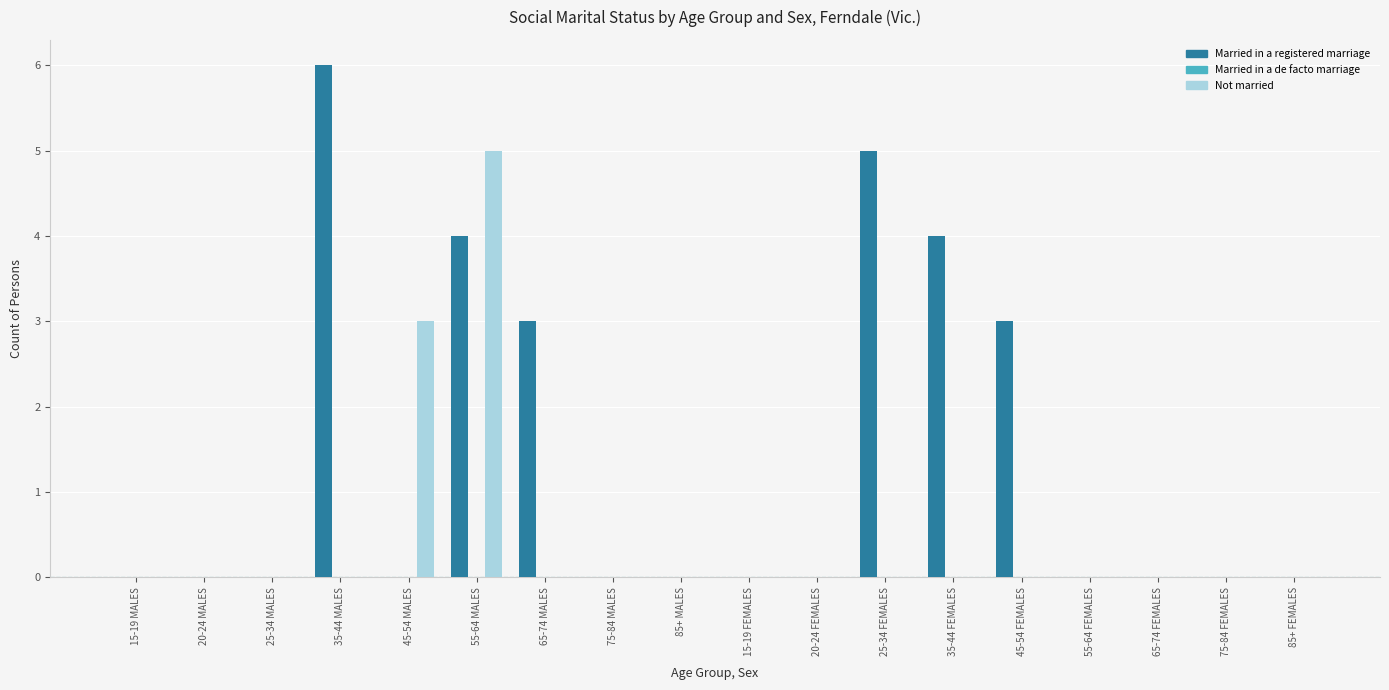

Is it true that Married in a registered marriage equals -3 at 20-24 FEMALES?

False